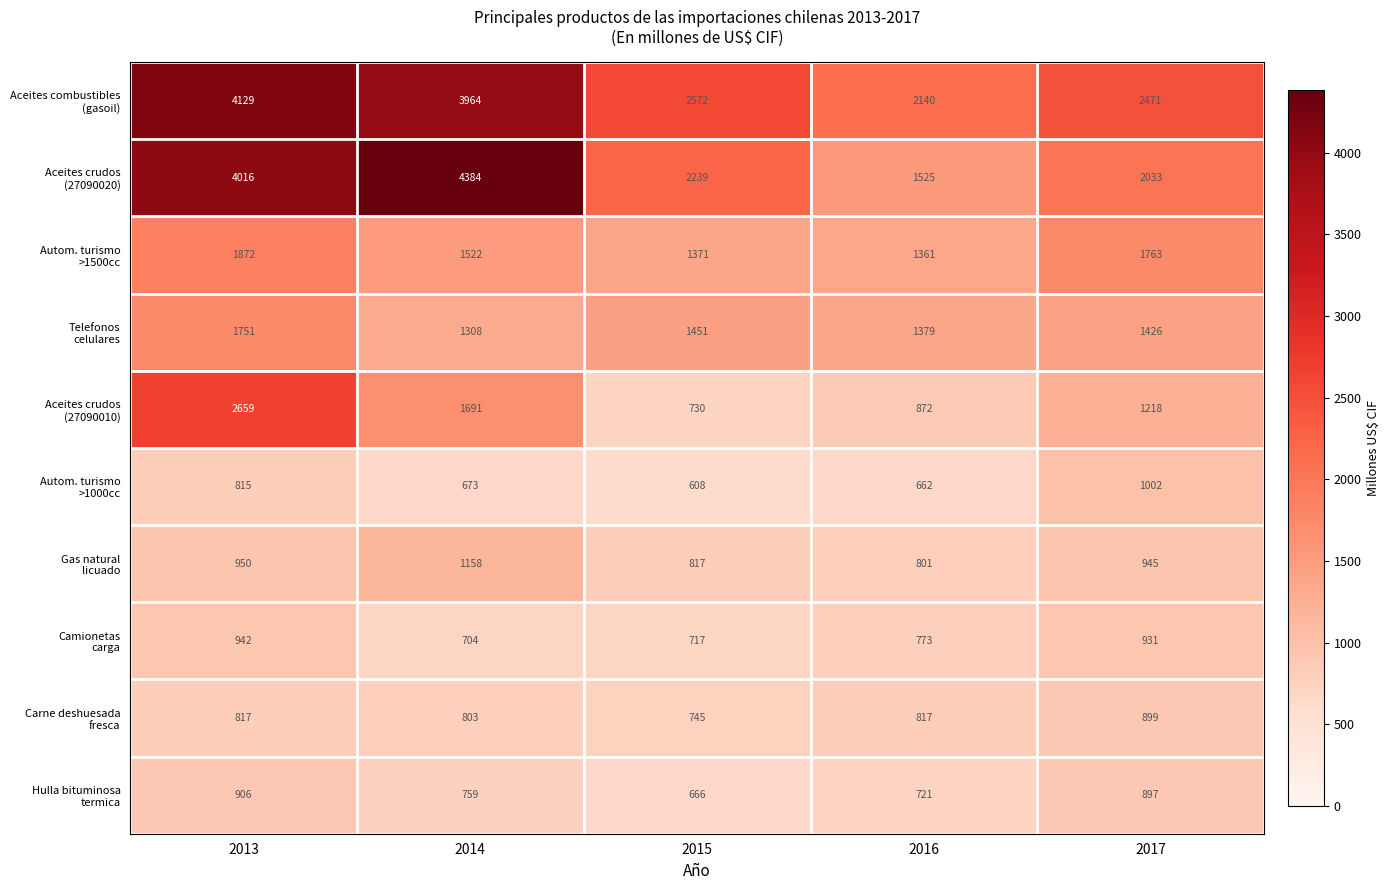

Count the number of data series in this chart.

10